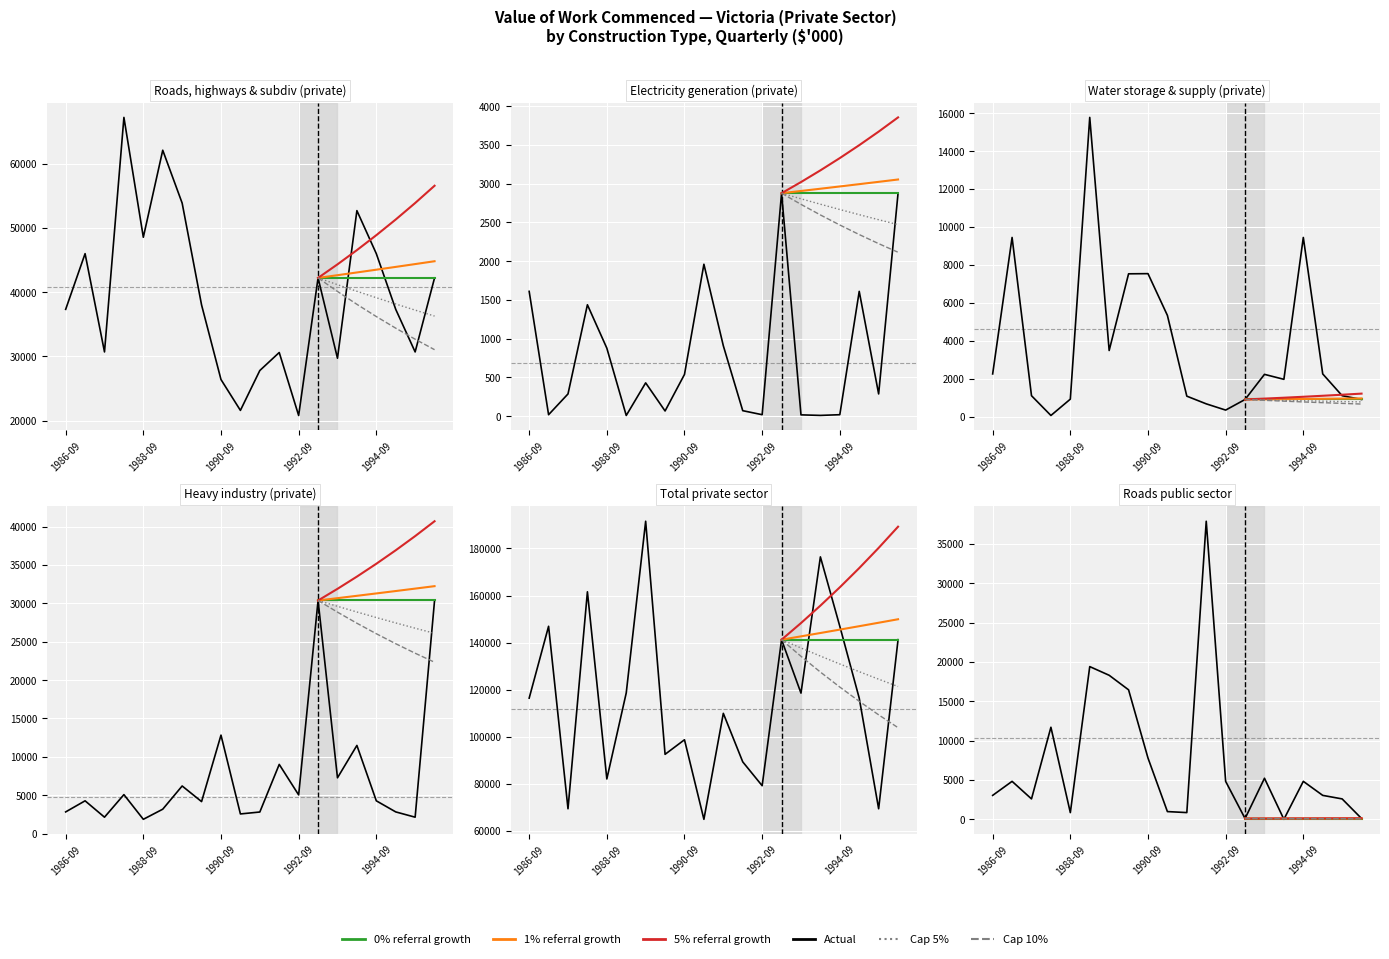

How many intersections are there between Roads public sector and Heavy industry (private)?

7